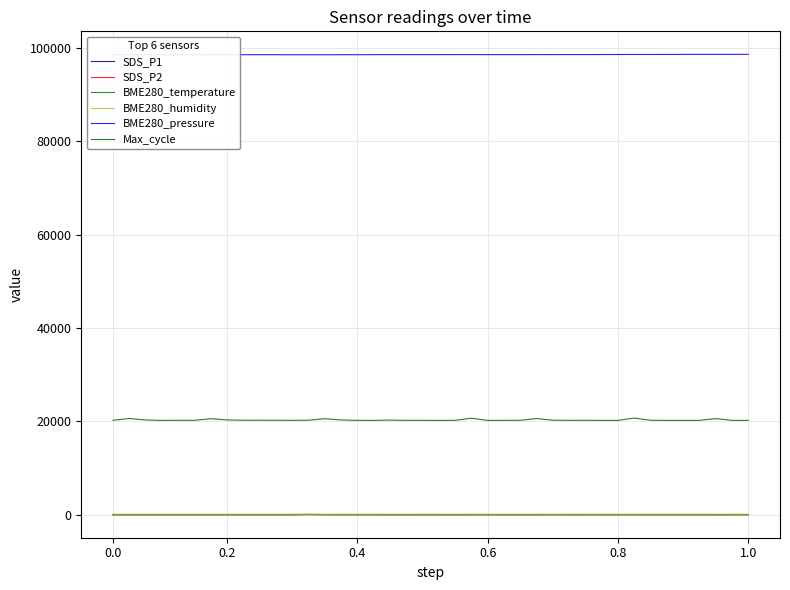

At how many categories does at least one series exceed 70393?

40